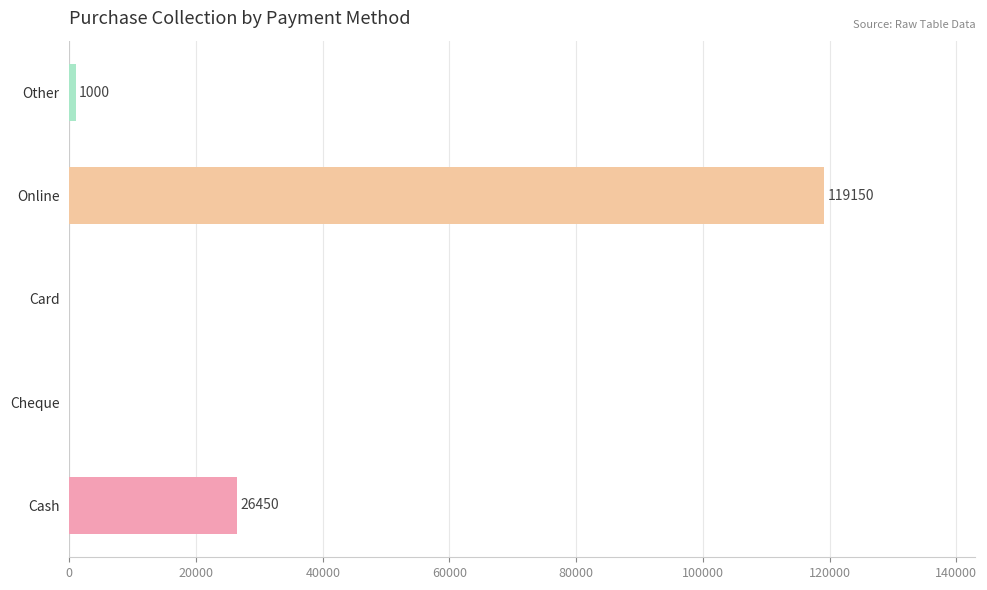

What is the greatest value displayed?

119150